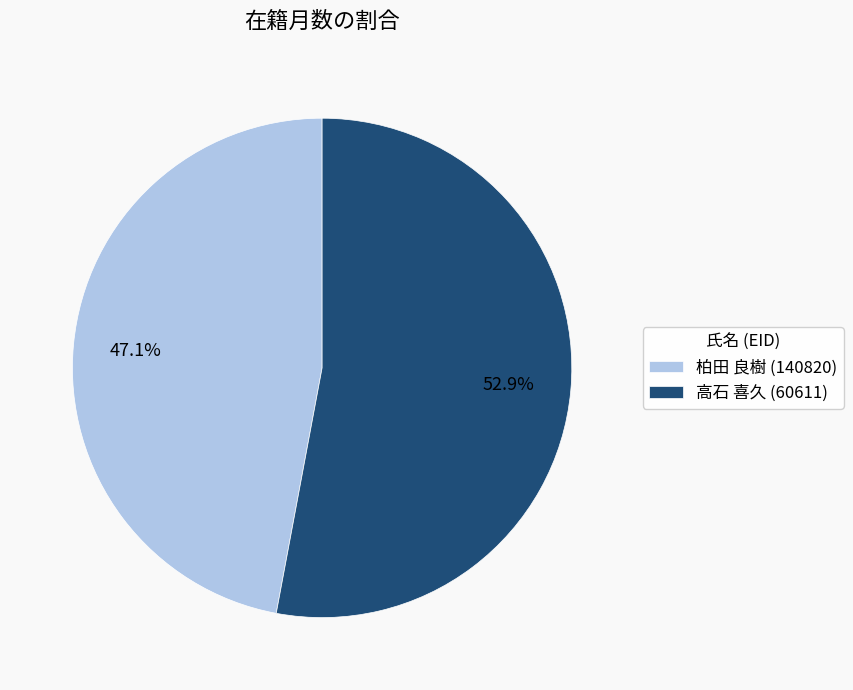

How many segments does this pie chart have?

2